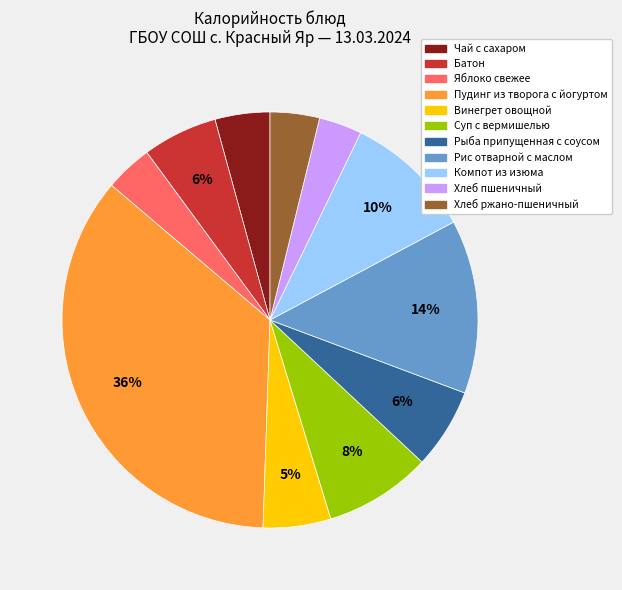

Which slice is the largest?

Пудинг из творога с йогуртом